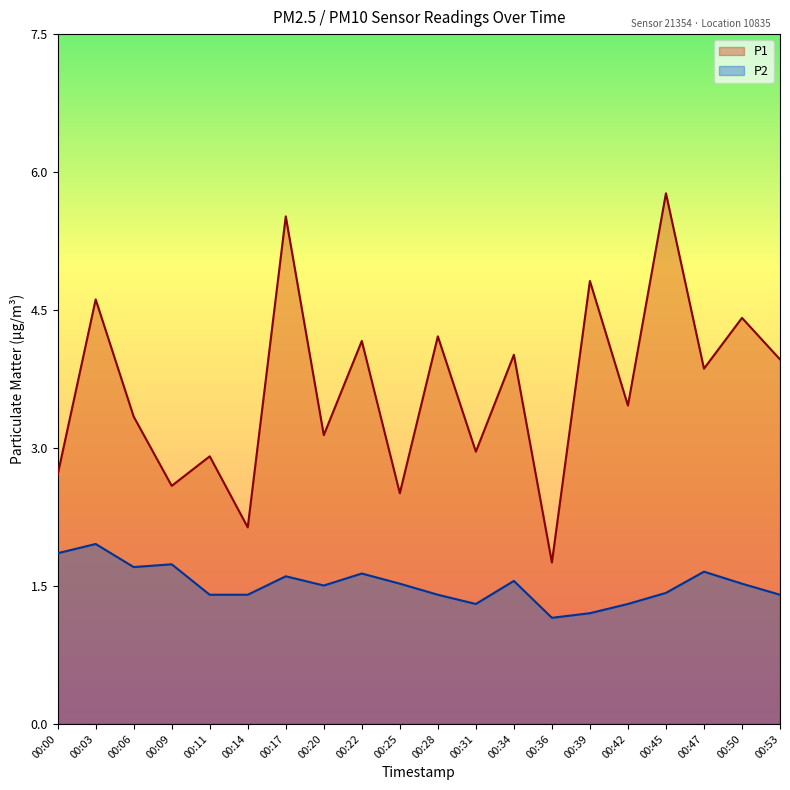

Rank the series at 00:50 from highest to lowest value.

P1, P2